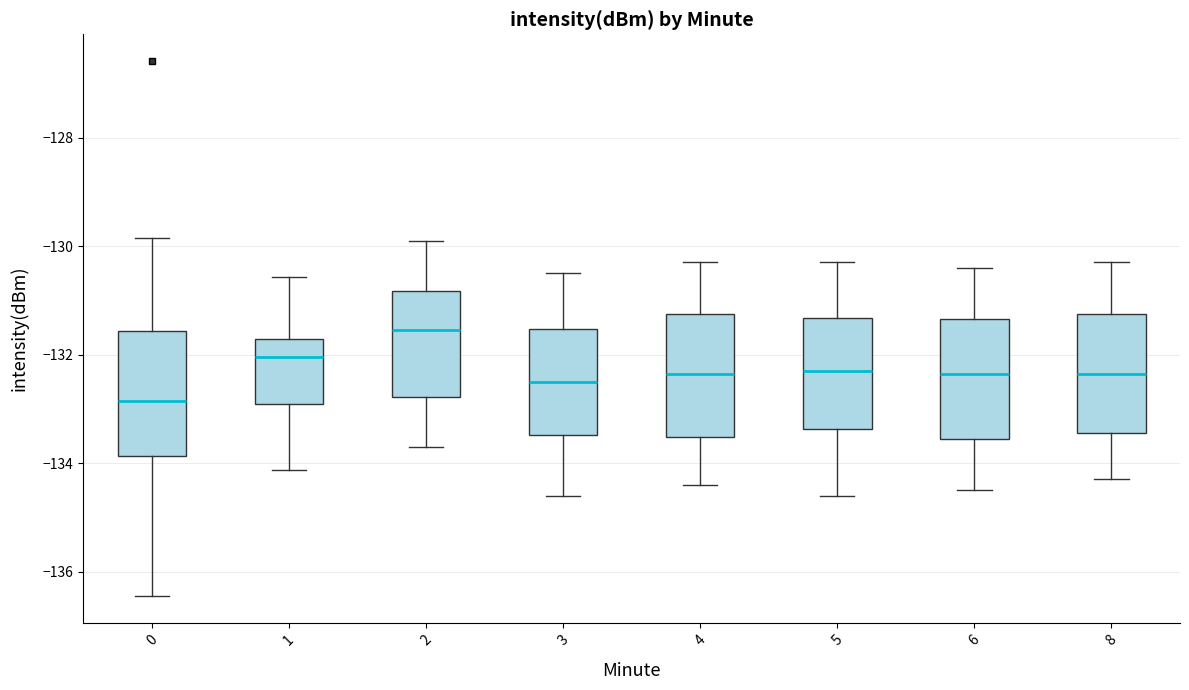

Which box has the highest median line?

2